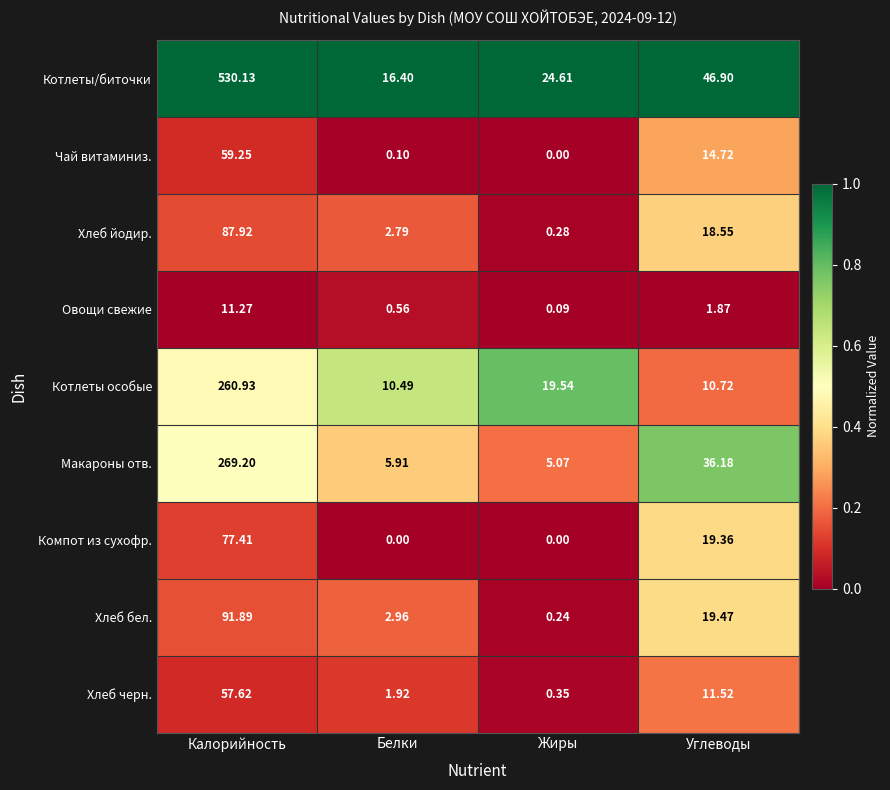

At which label is Хлеб бел. closest to 46?

Углеводы